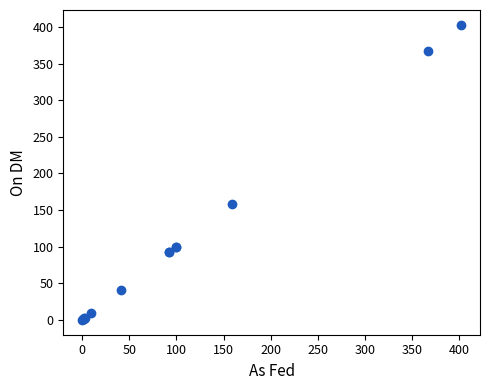

What Y value in the scatter plot is closest to 201?

159.0